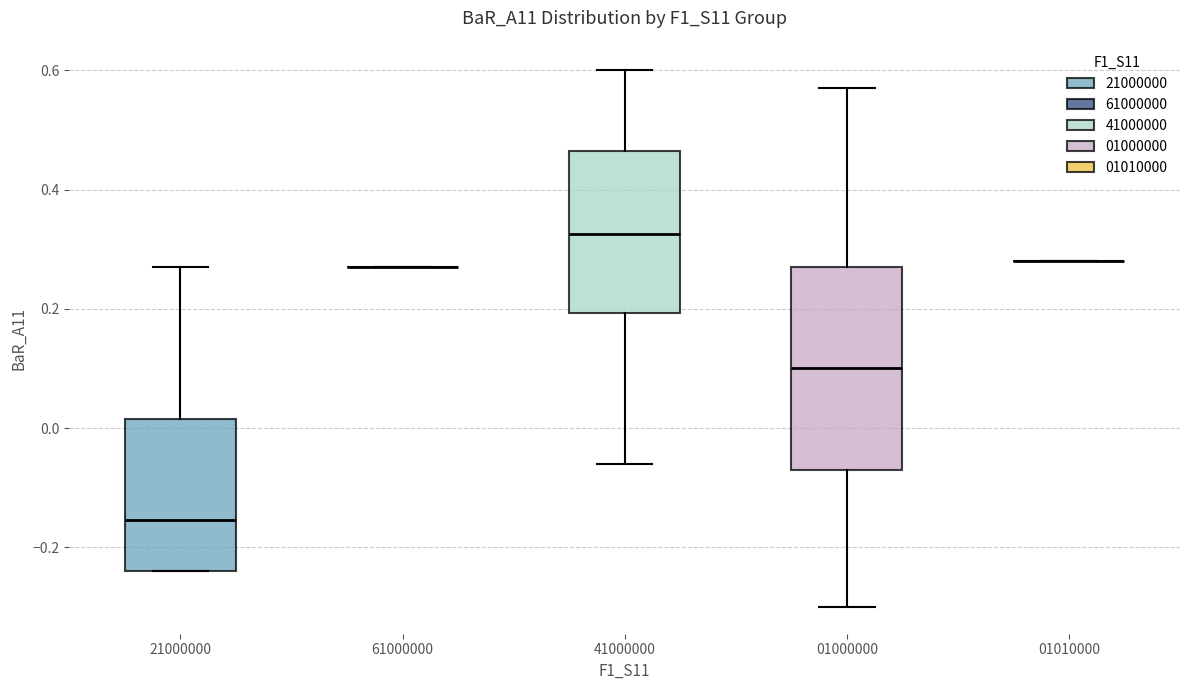

Reading left to right, transcribe this box plot: for each box, give where its median line is, the range the box spans, and where its two whiskers end, as read against the y-axis. The values are not printed on the chart, so give them approximately, as read against the axis.

21000000: median -0.16, box -0.24 to 0.02, whiskers -0.24 to 0.28
61000000: box collapsed to a line at 0.28, whiskers 0.28 to 0.28
41000000: median 0.32, box 0.20 to 0.46, whiskers -0.06 to 0.60
01000000: median 0.10, box -0.06 to 0.28, whiskers -0.30 to 0.58
01010000: box collapsed to a line at 0.28, whiskers 0.28 to 0.28